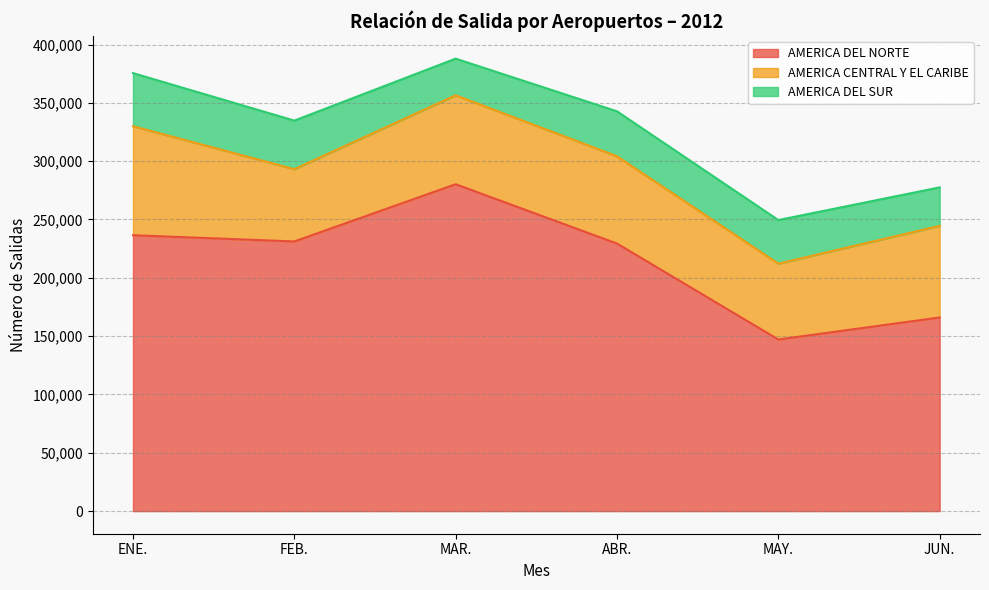

True or false: AMERICA DEL NORTE has a value of 147114 at MAY..

True